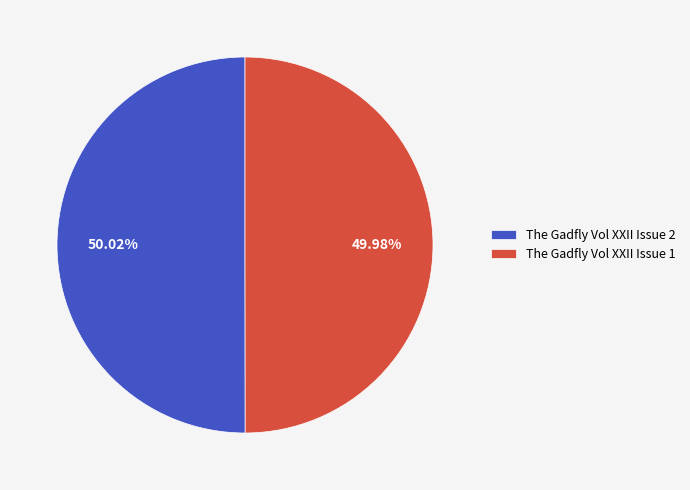

Does any single category account for the majority?

Yes